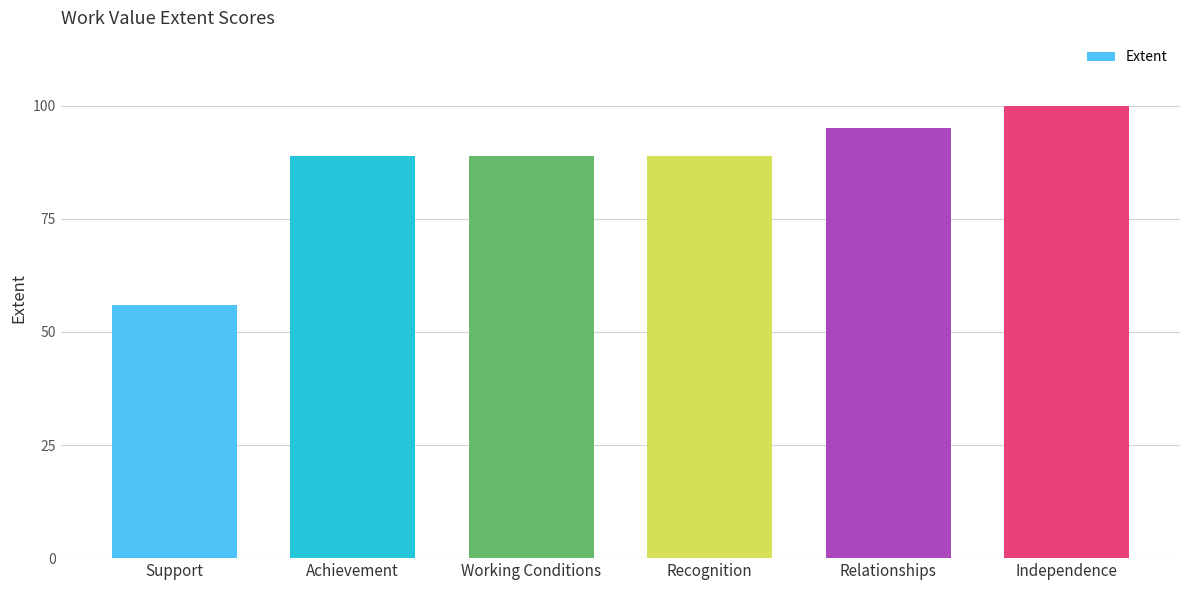

Are the bars horizontal?

No